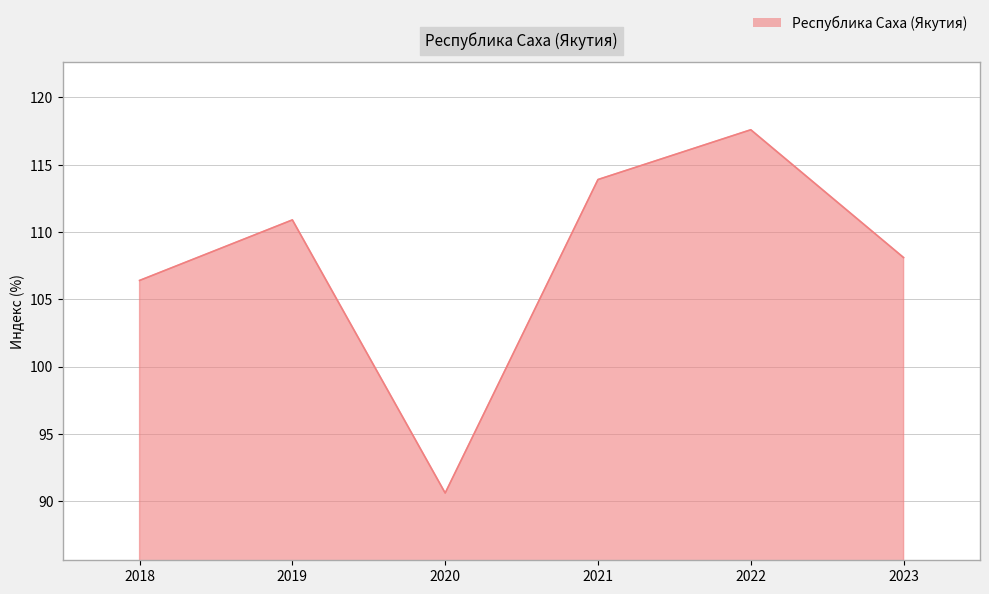

Where is the first local minimum?

2020